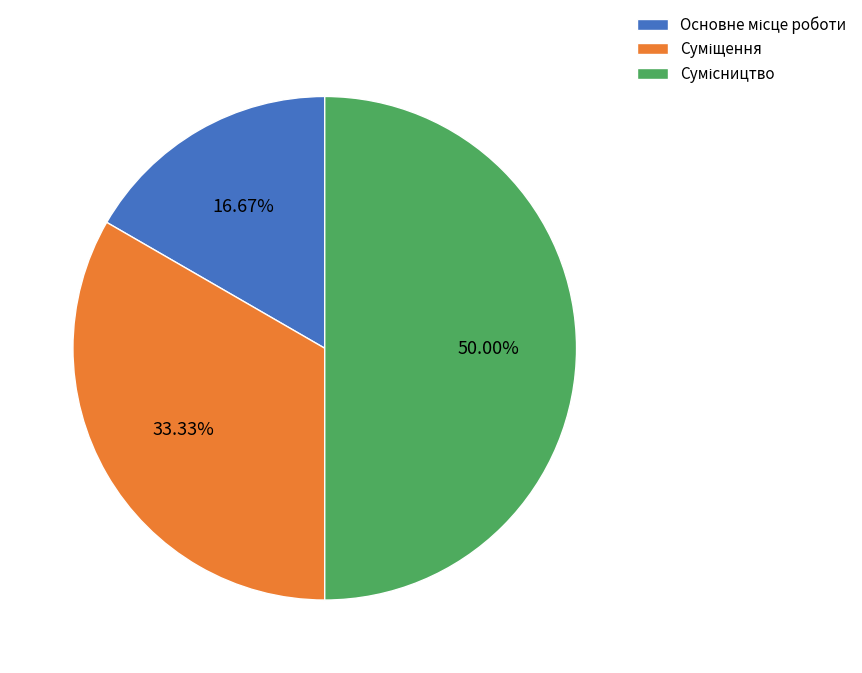

Does Сумісництво account for over 50% of the chart?

No